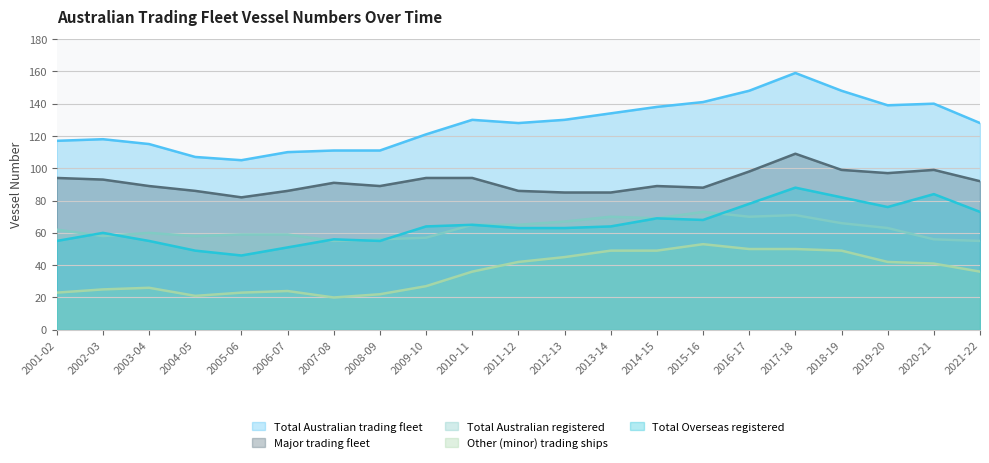

List the series in order of their peak value, highest first.

Total Australian trading fleet, Major trading fleet, Total Overseas registered, Total Australian registered, Other (minor) trading ships